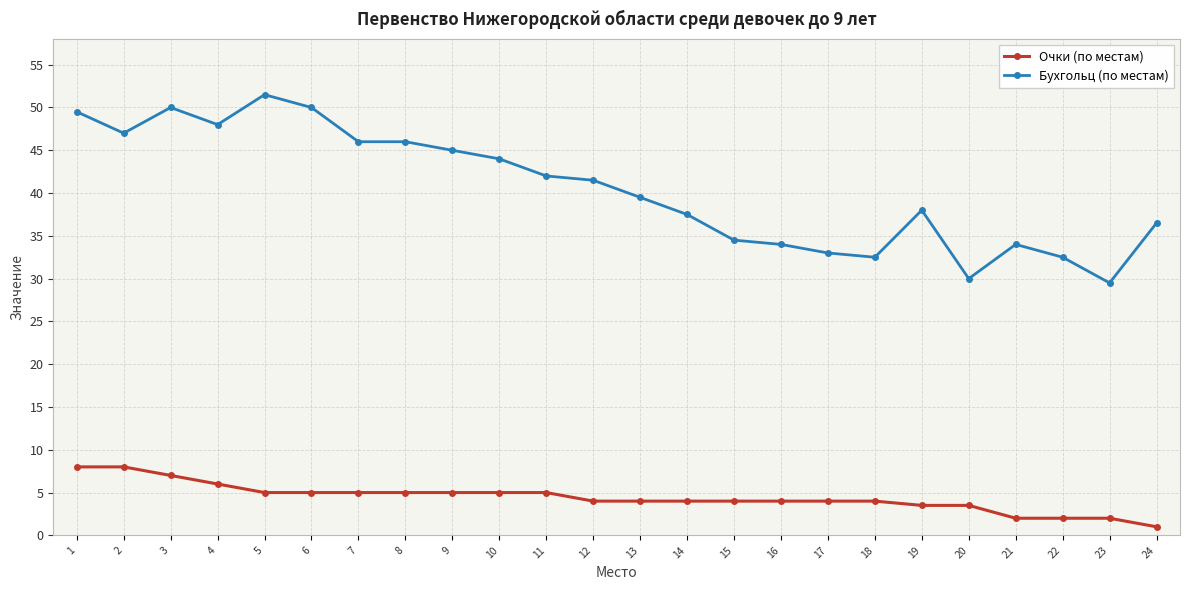

At which category does Бухгольц (по местам) reach its first local peak?

3